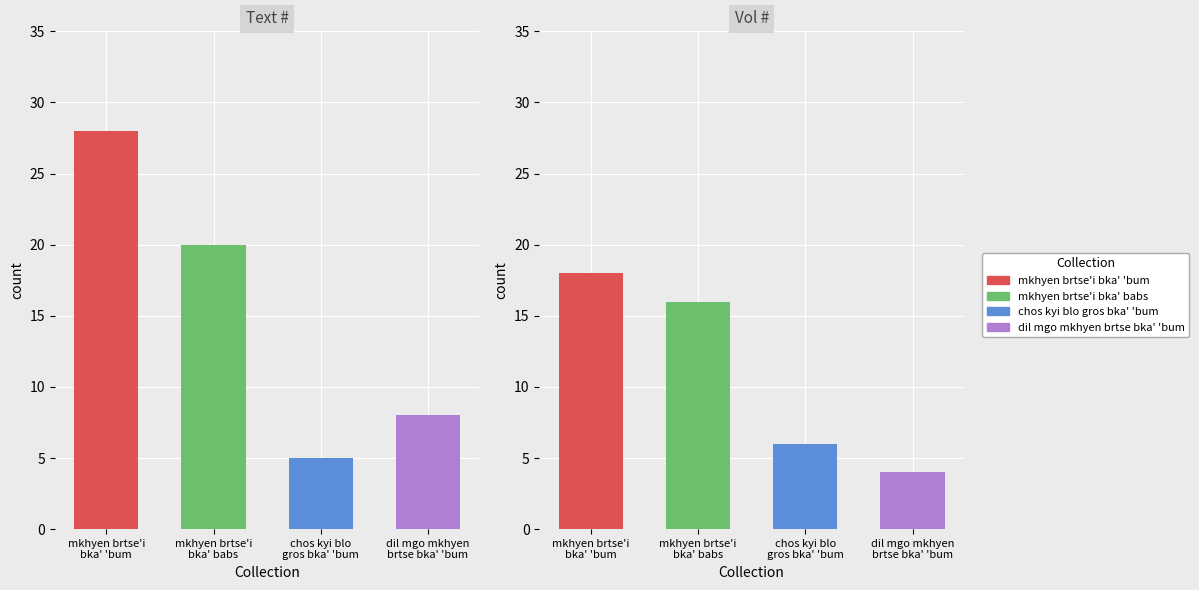

What is the sum of the mkhyen brtse'i bka' babs values at Avg Text # and Avg Vol #?

36